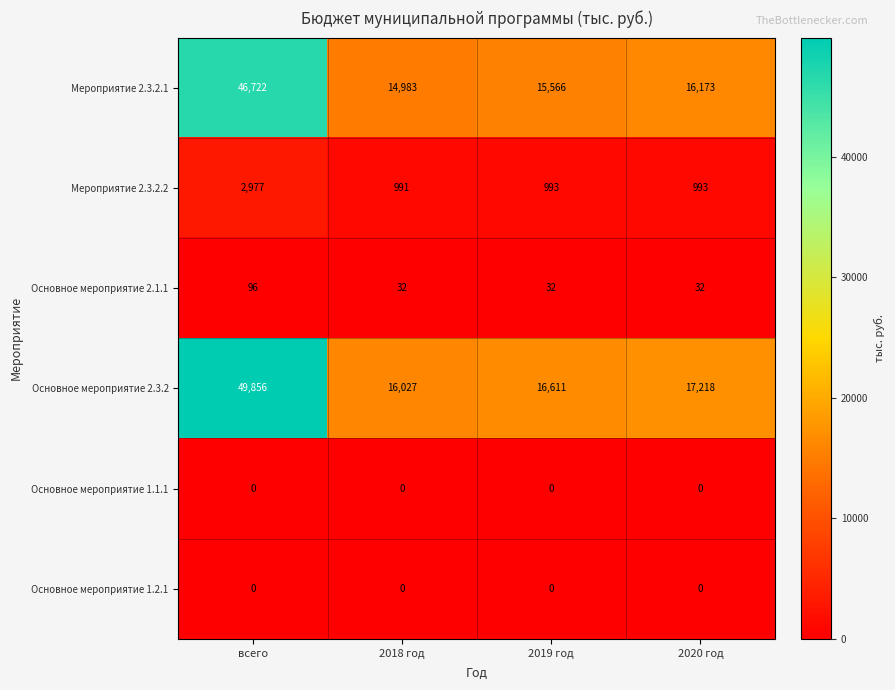

At how many categories does at least one series exceed 3722?

4